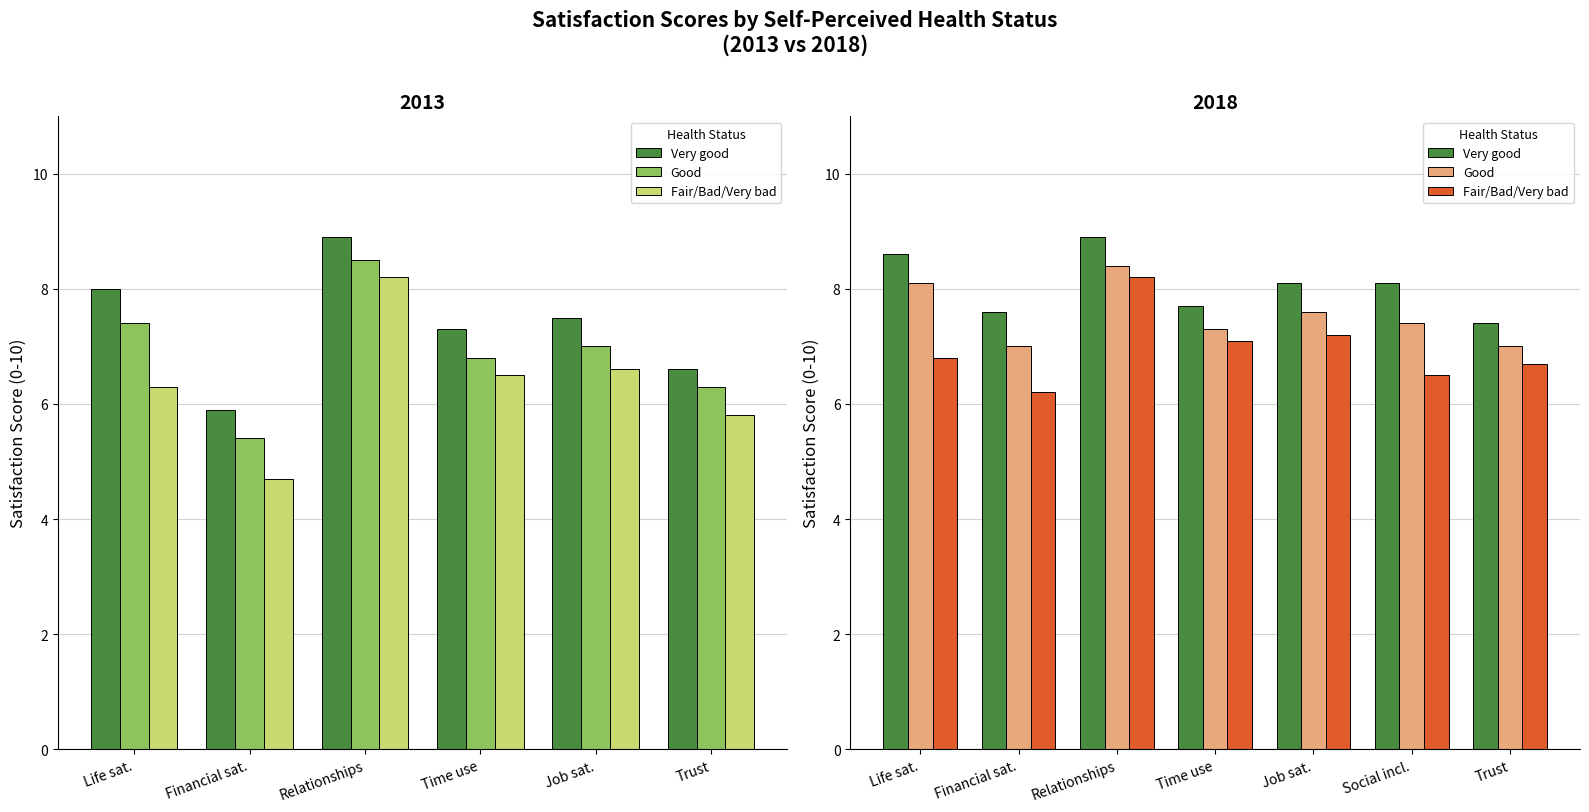

At which label does Very good reach its peak?

Relationships